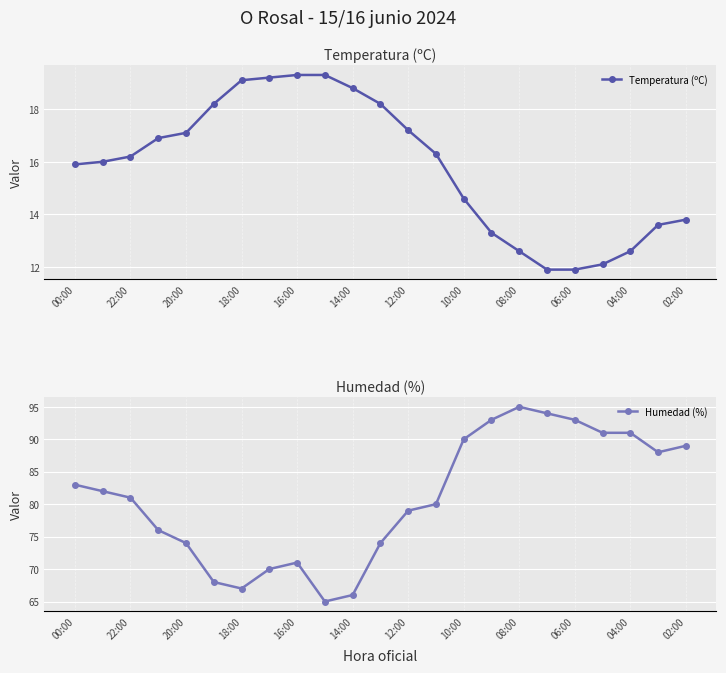

How many categories are shown in the chart?

23